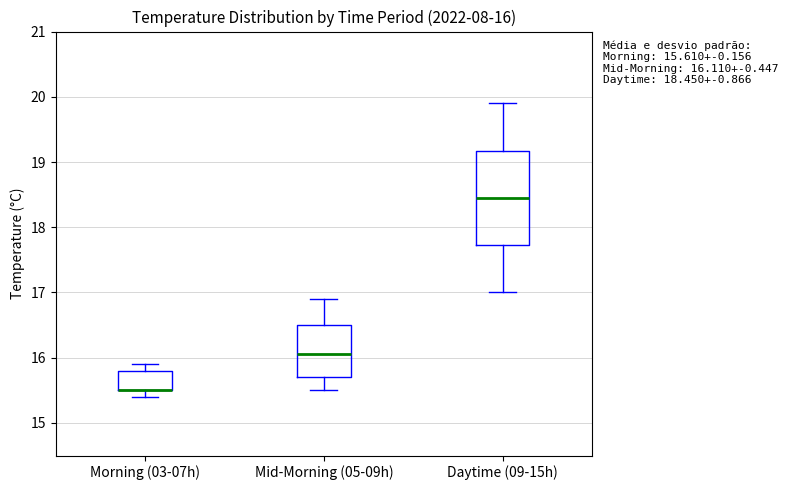

Comparing the boxes themselves (not the whiskers), which one is the tallest?

Daytime (09-15h)